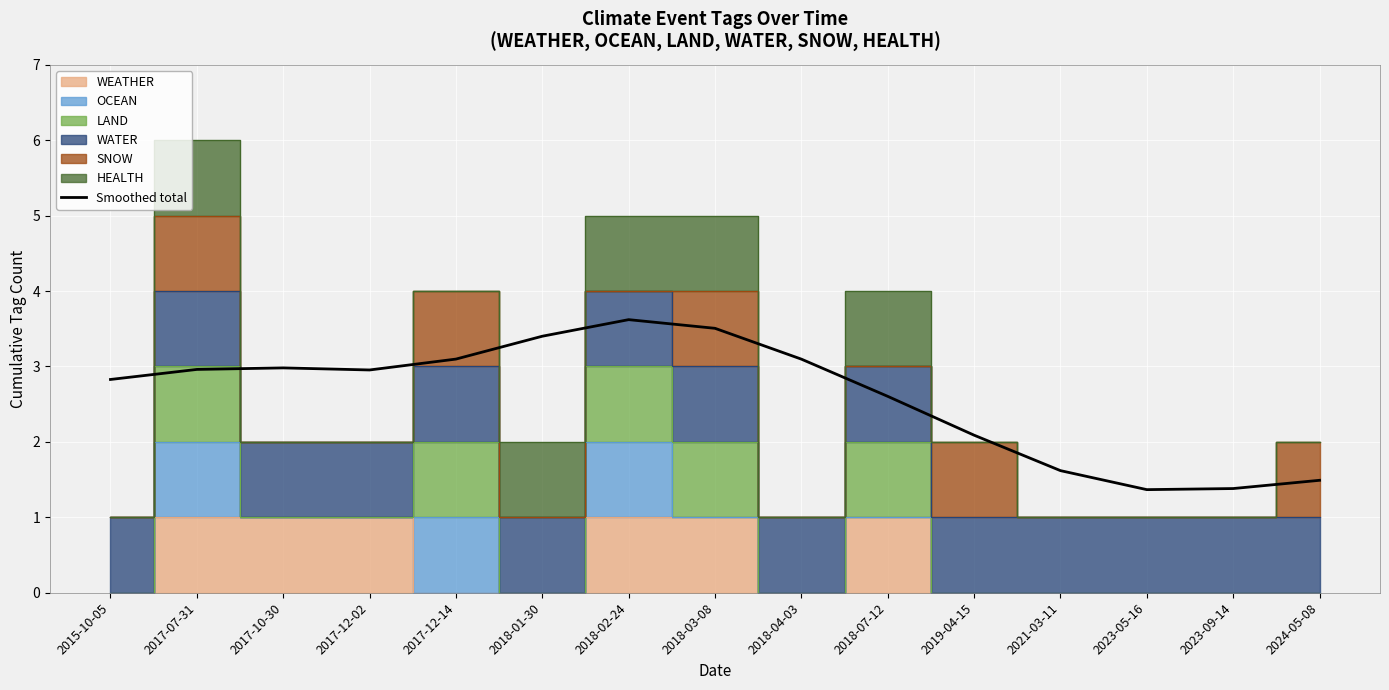

What is the sum of the values at 2018-03-08 and 2023-05-16?

4.9